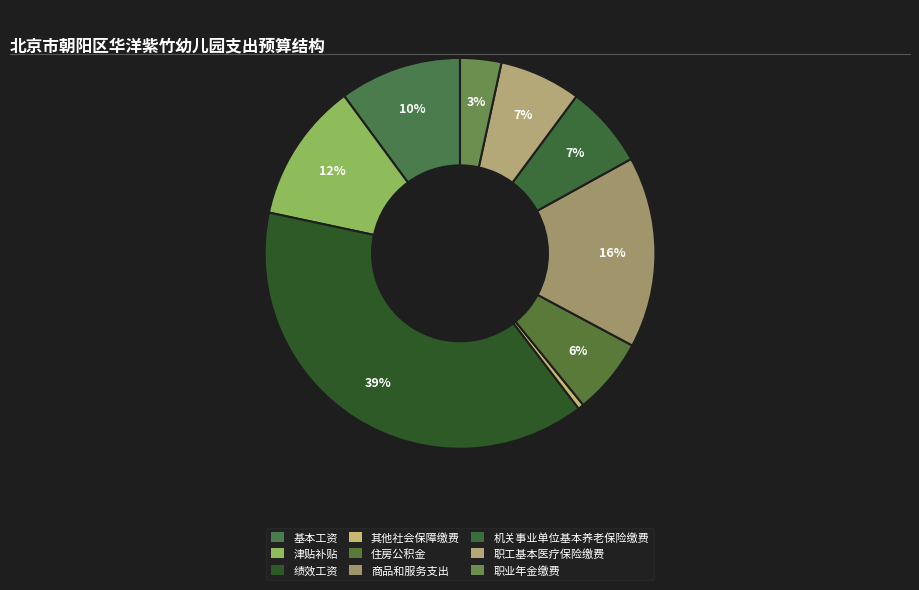

How many slices are in this pie chart?

9